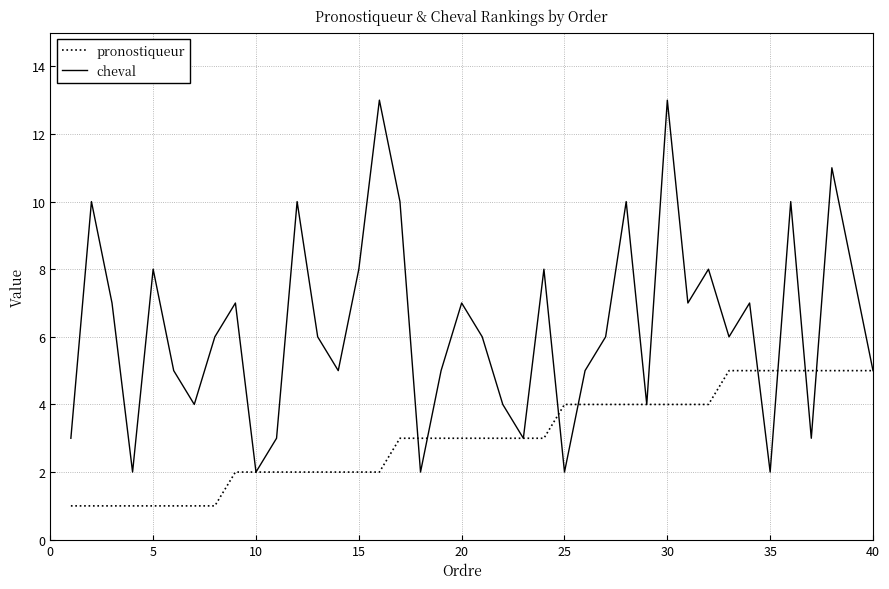

What is the minimum value shown in the chart?

1